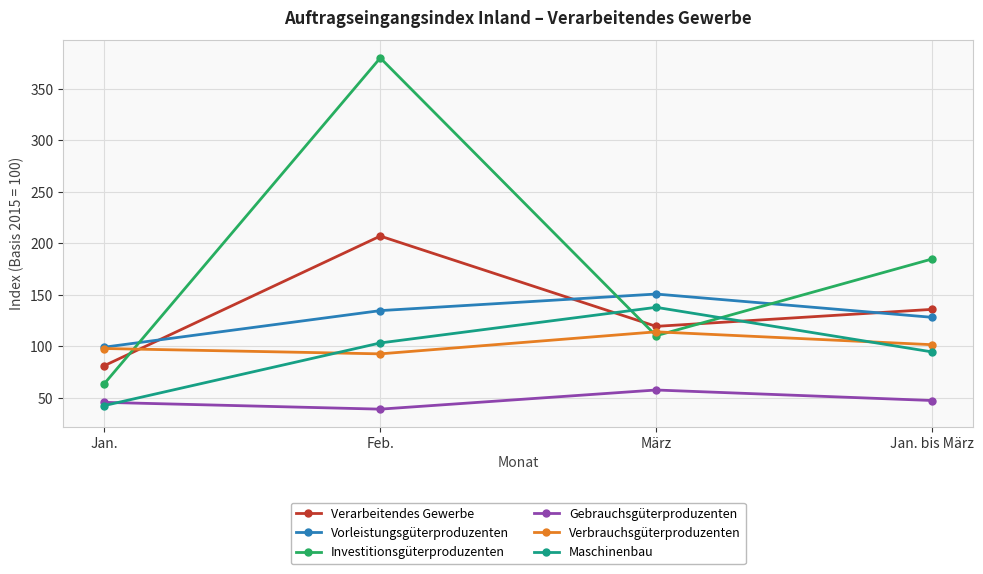

How many categories are shown in the chart?

4